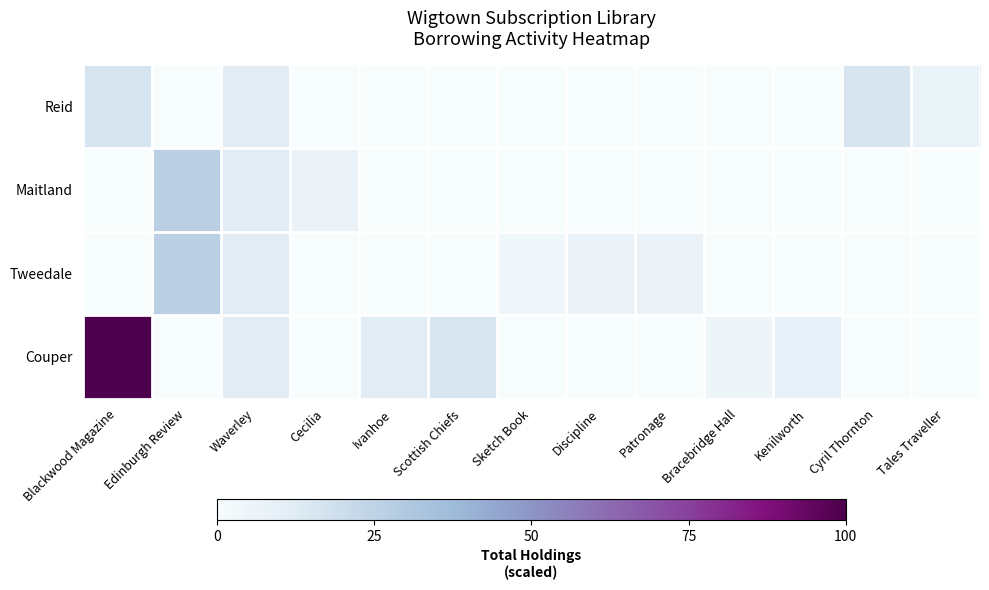

At Blackwood Magazine, list the series in order from largest to smallest.

Couper, Reid, Maitland, Tweedale